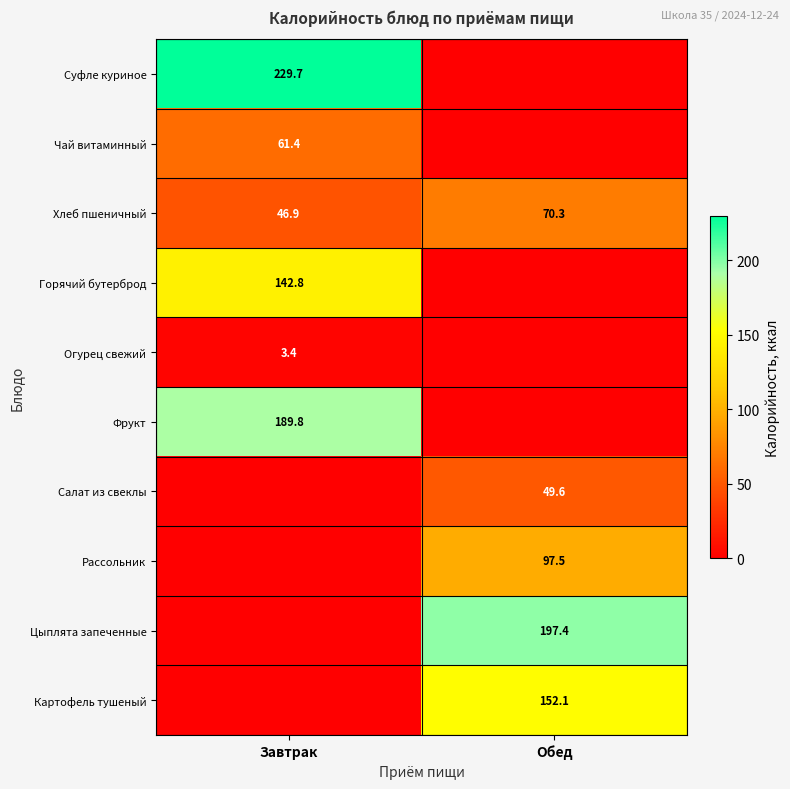

What is the average value of the Хлеб пшеничный series?

58.6